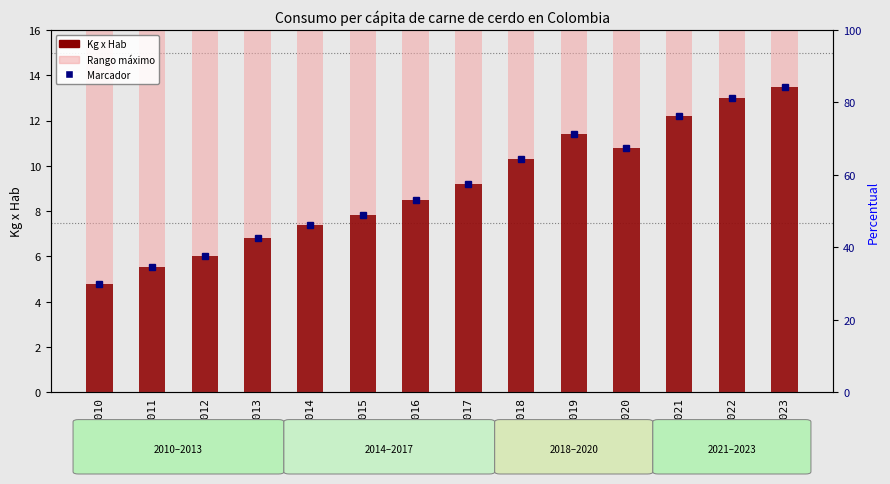

Rank the categories by value from lowest to highest.

2010, 2011, 2012, 2013, 2014, 2015, 2016, 2017, 2018, 2020, 2019, 2021, 2022, 2023